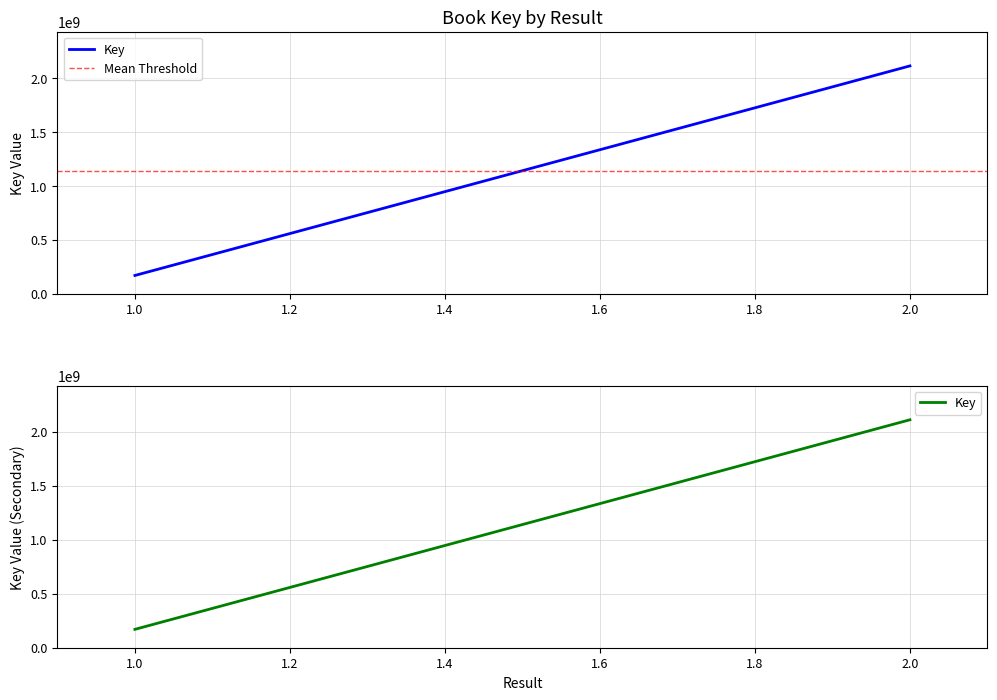

What is the maximum value shown in the chart?

2111904144